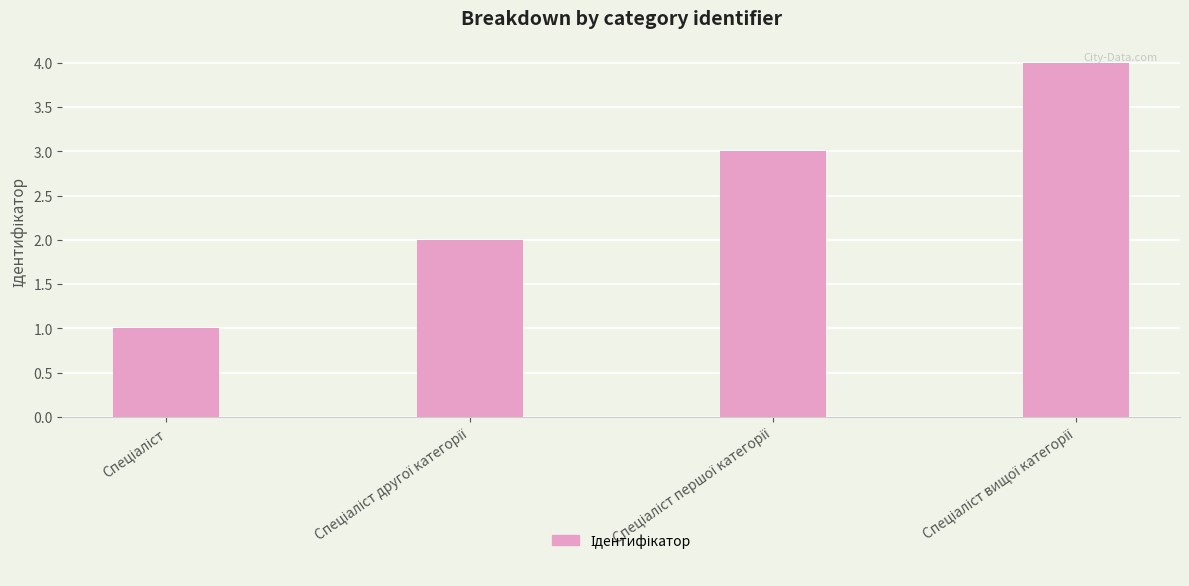

What is the sum of all values?

10